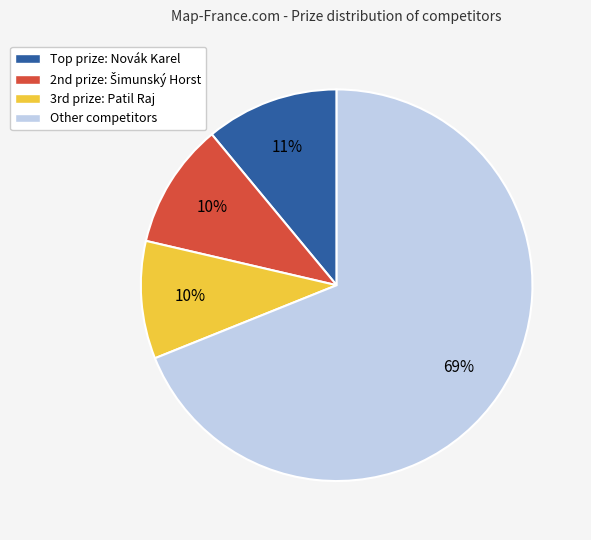

To the nearest percent, what portion does Other competitors represent?

69%